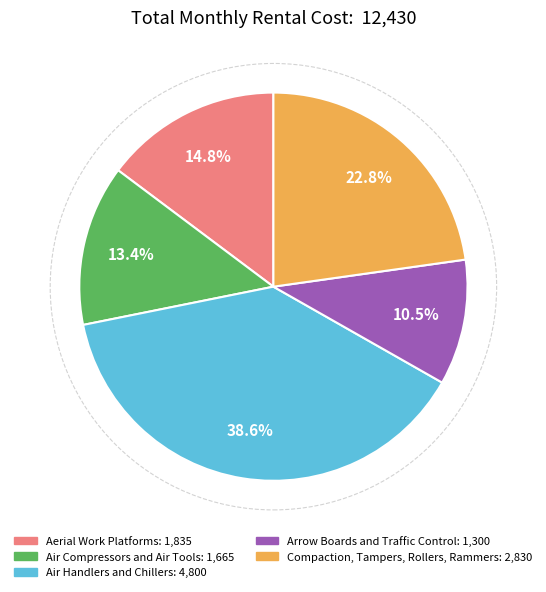

Rank the categories by value from highest to lowest.

Air Handlers and Chillers, Compaction, Tampers, Rollers, Rammers, Aerial Work Platforms, Air Compressors and Air Tools, Arrow Boards and Traffic Control